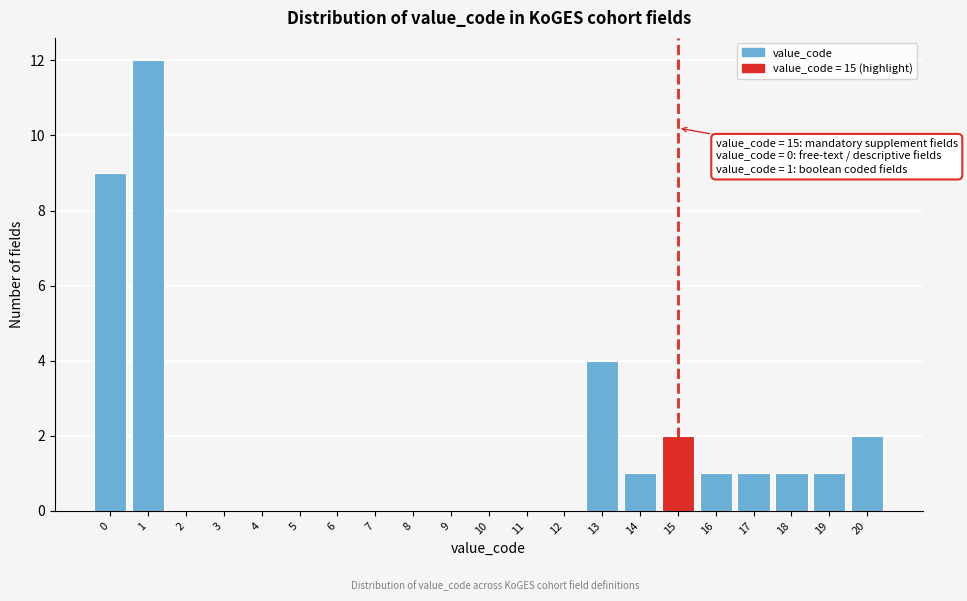

Reading left to right, transcribe all the data shown in this chart.

0=9	1=12	2=0	3=0	4=0	5=0	6=0	7=0	8=0	9=0	10=0	11=0	12=0	13=4	14=1	15=2	16=1	17=1	18=1	19=1	20=2